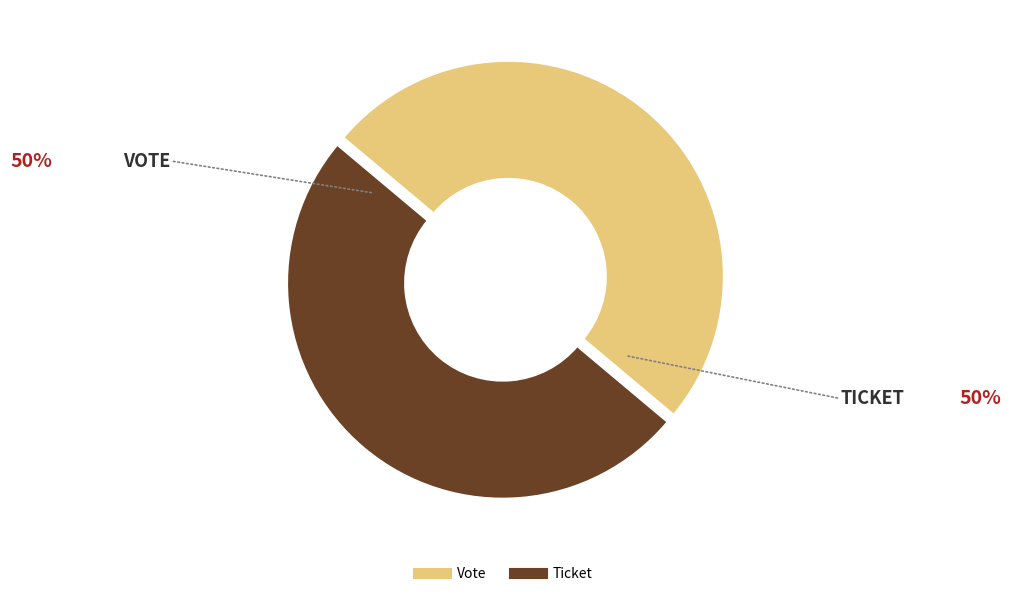

What is the ratio of the value at Vote to the value at Ticket?

1.0